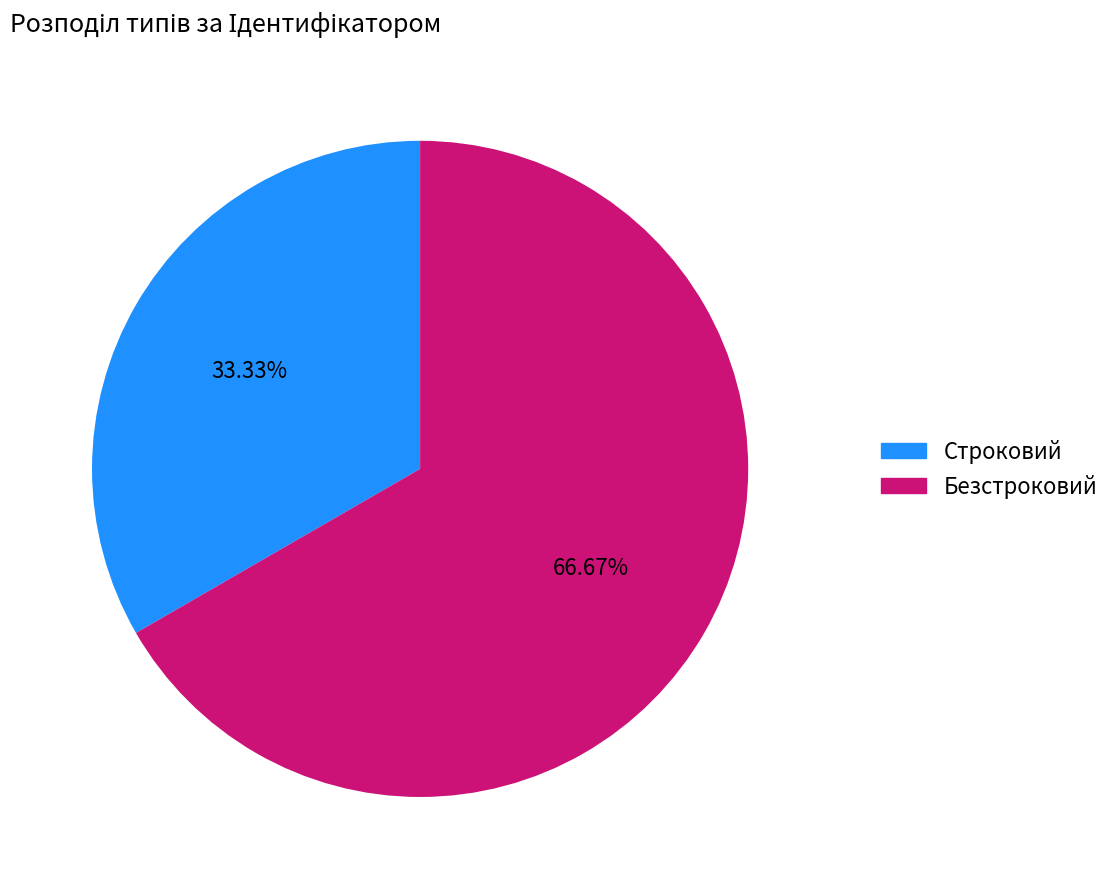

Which slice represents more than half of the pie?

Безстроковий